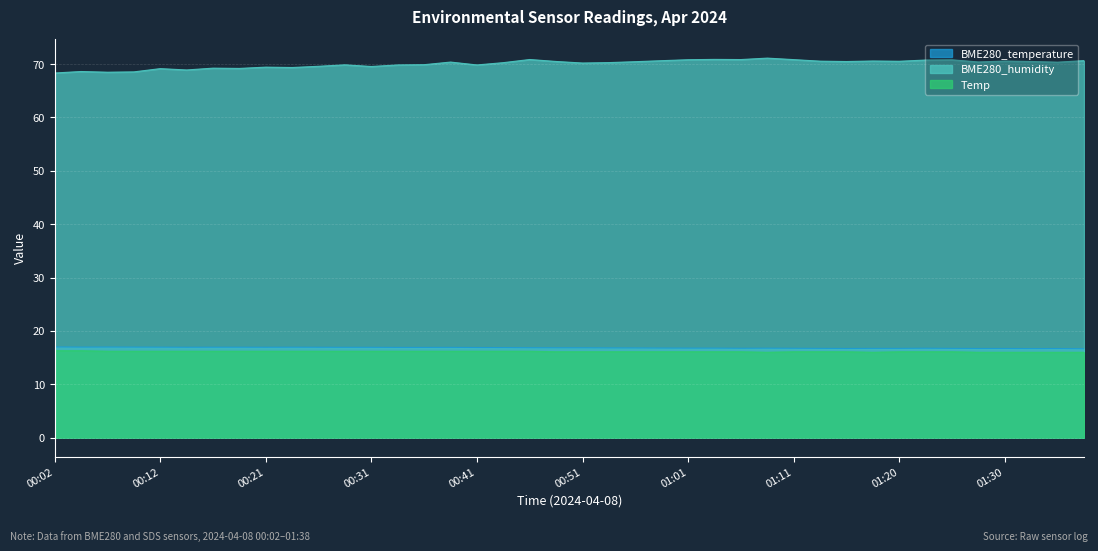

Which series has the widest spread of values?

BME280_humidity